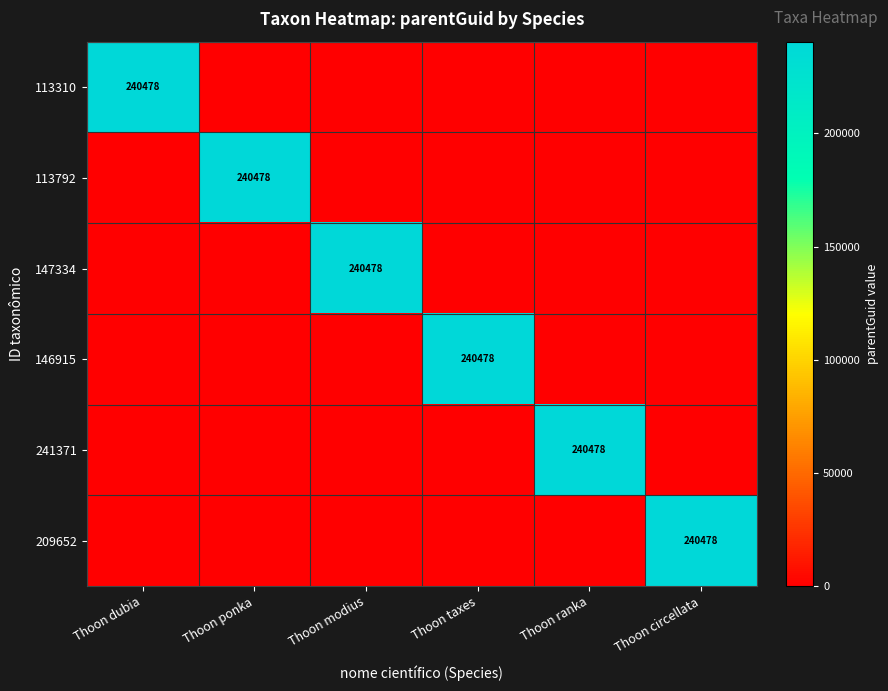

The 113792 series shows 63243 at Thoon ponka. True or false?

False